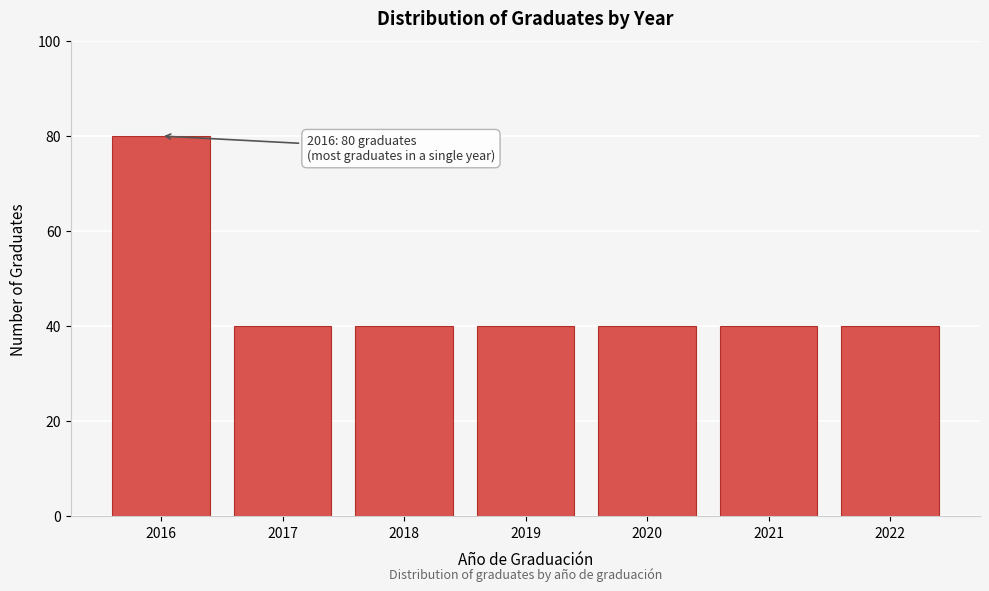

Reading right to left, transcribe all the data shown in this chart.

40	40	40	40	40	40	80